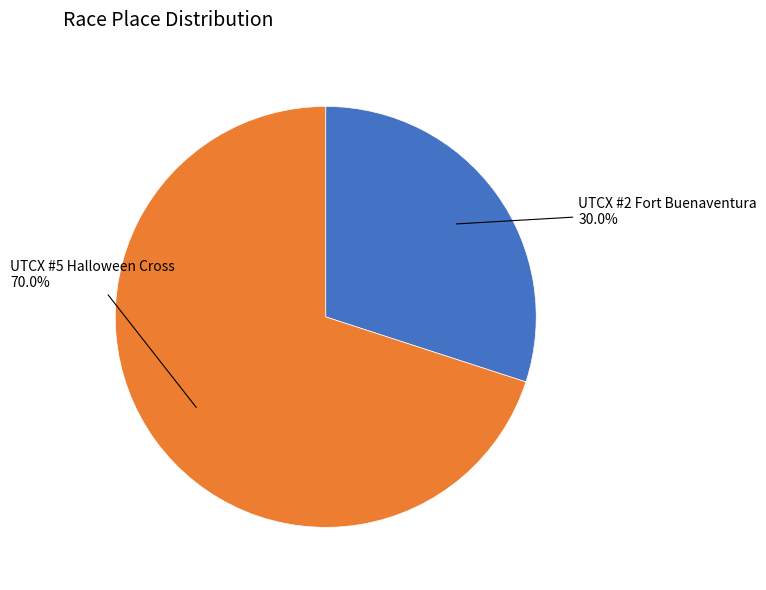

Does any single category account for the majority?

Yes